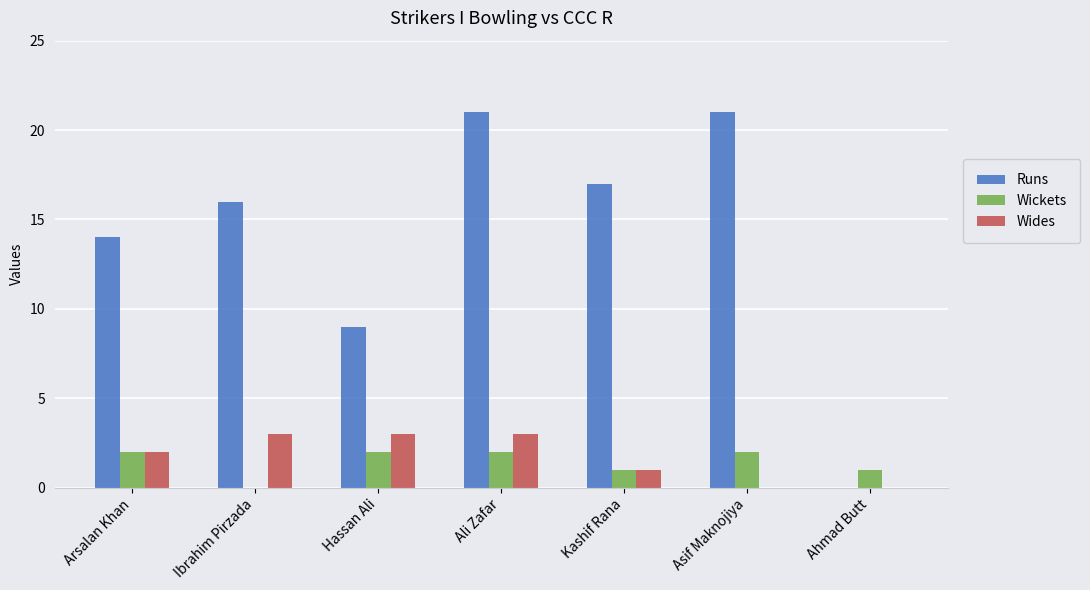

Reading right to left, list all the values displayed in this chart.

Runs: 0	21	17	21	9	16	14
Wickets: 1	2	1	2	2	0	2
Wides: 0	0	1	3	3	3	2